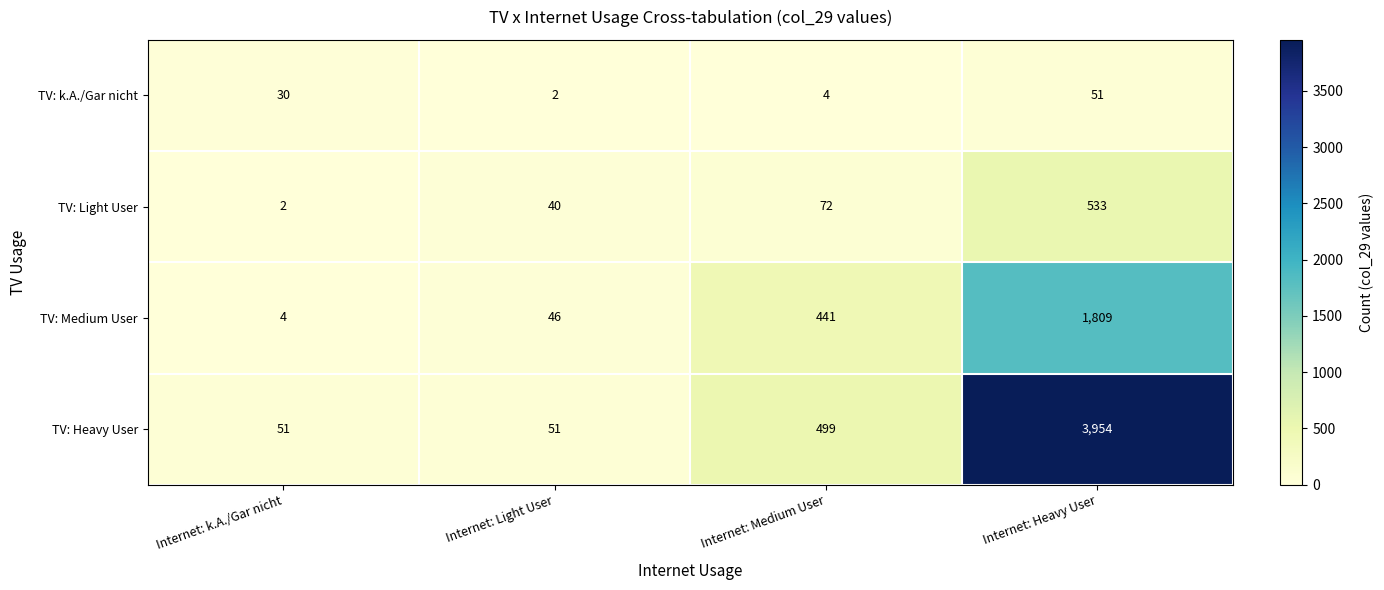

What is the average value of the TV: k.A./Gar nicht series?

22